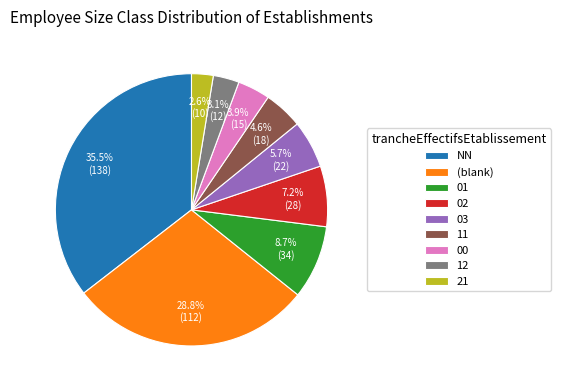

Which category has the smallest portion of the pie?

21